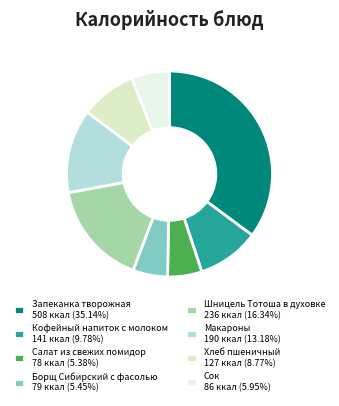

How many slices are in this pie chart?

8